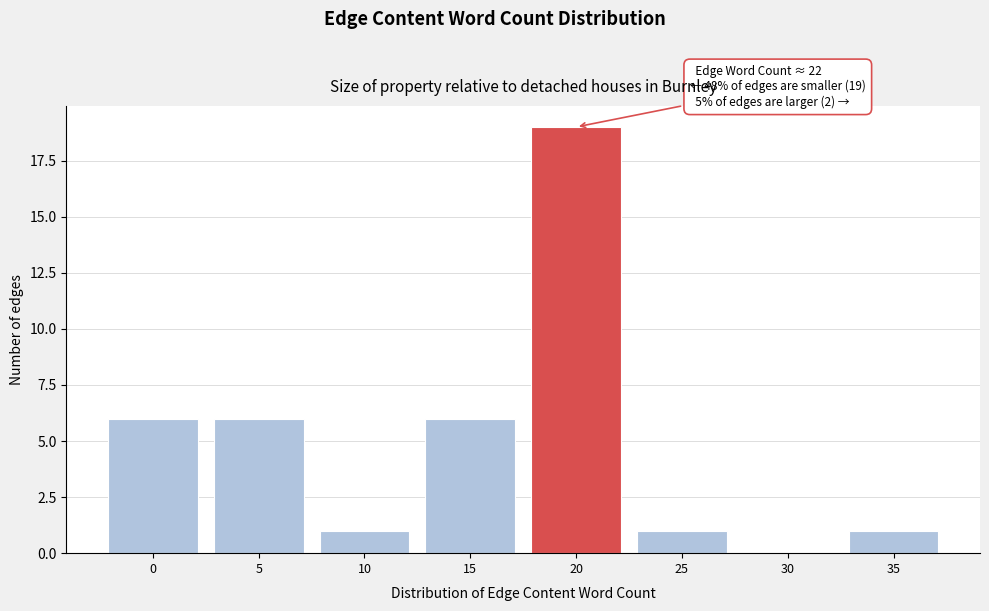

Reading left to right, extract all data points from this chart.

0=6	5=6	10=1	15=6	20=19	25=1	30=0	35=1